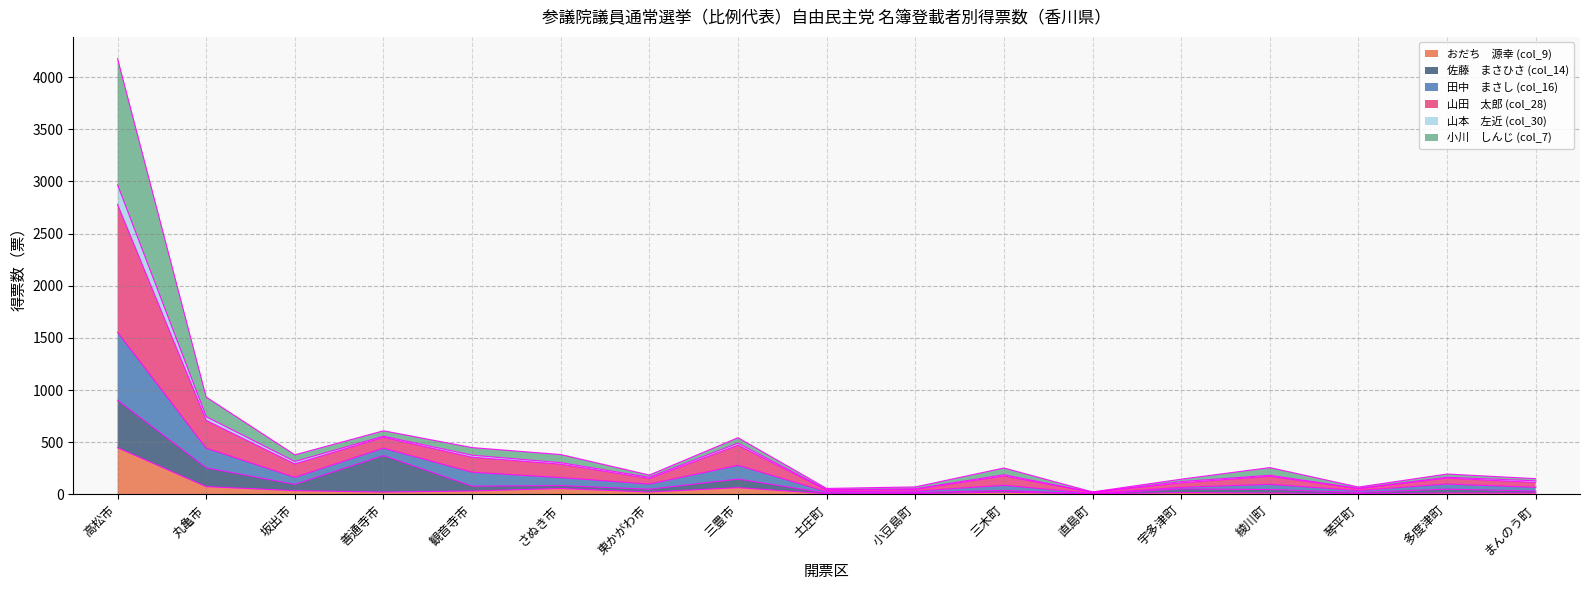

What position from the right is 観音寺市?

13